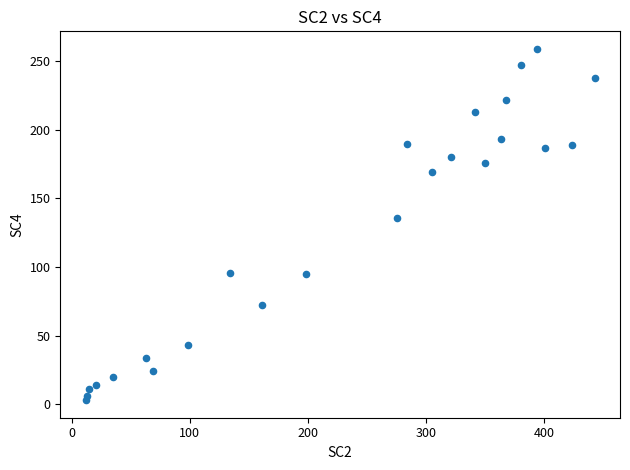

What Y value in the scatter plot is closest to 131?

136